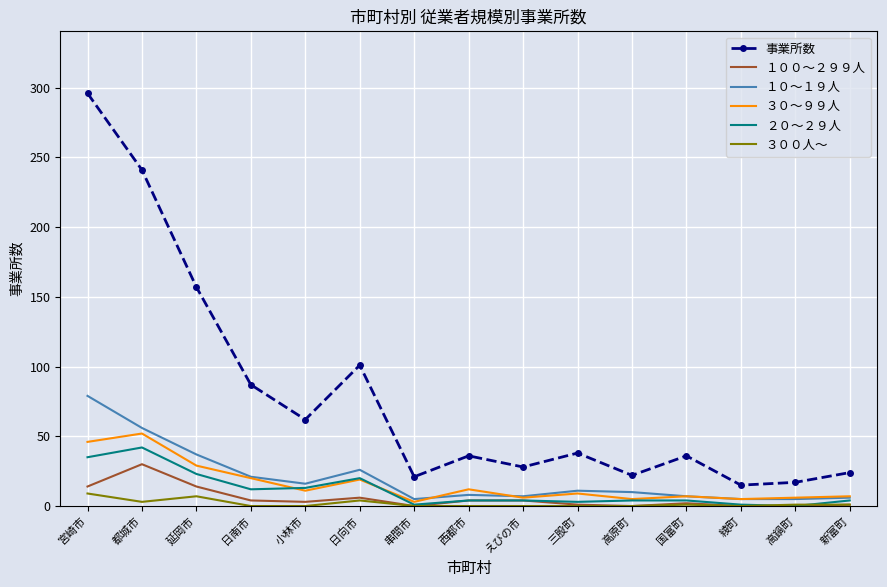

List the series in order of their peak value, highest first.

事業所数, １０～１９人, ３０～９９人, ２０～２９人, １００～２９９人, ３００人～